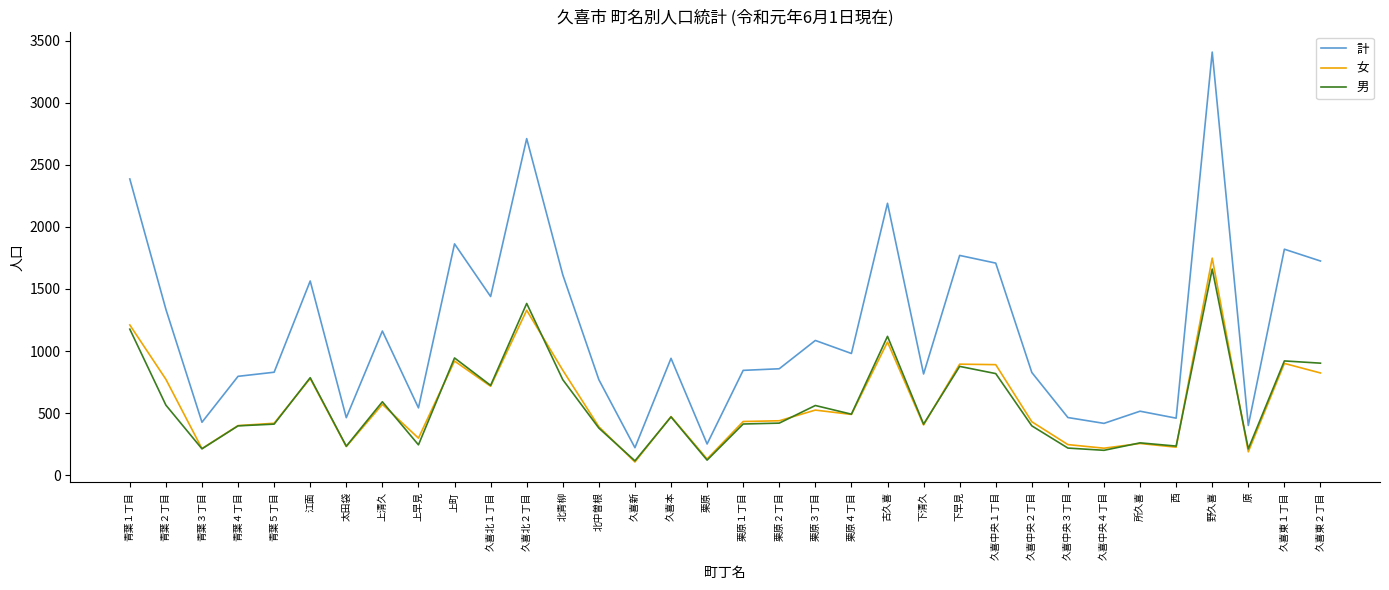

Is it true that 計 equals 251 at 栗原?

True